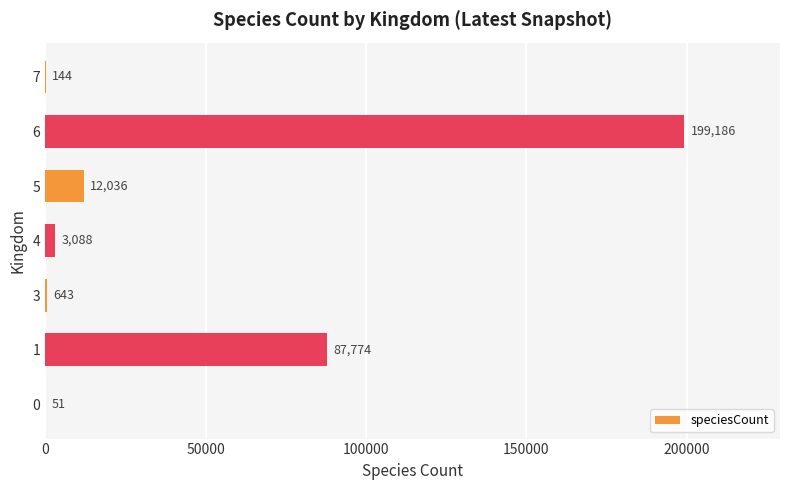

The chart shows a value of 34490 at 1. True or false?

False